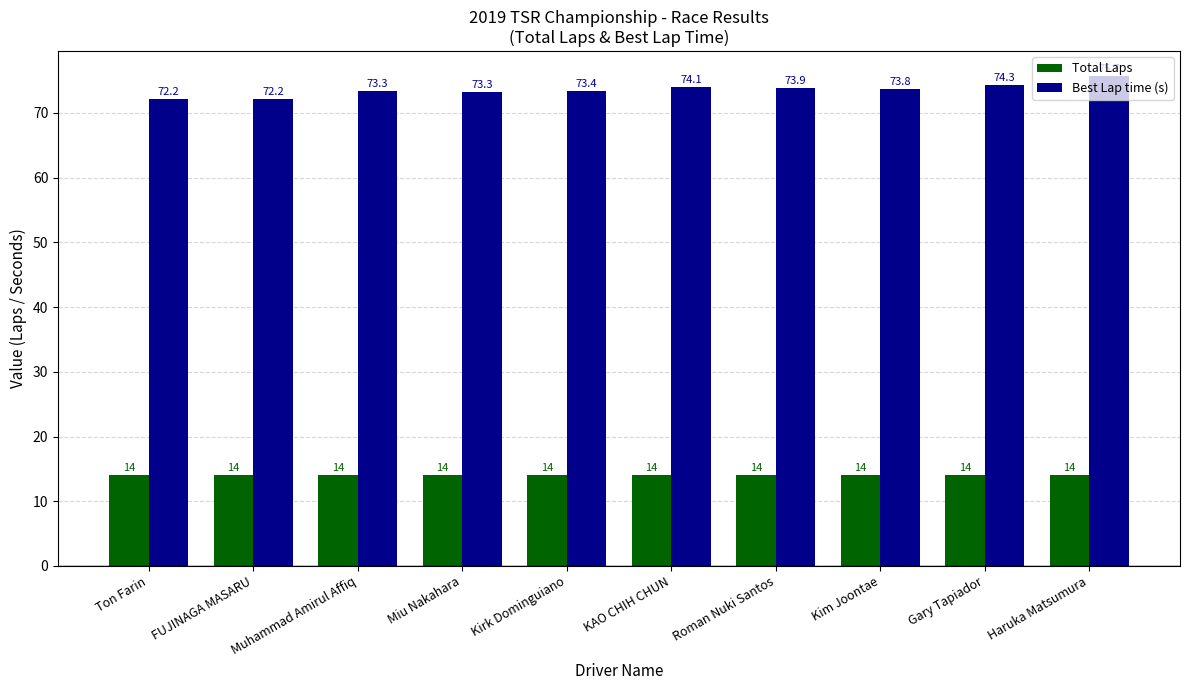

Reading left to right, what are all the values shown in this chart?

Total Laps: Ton Farin=14.0	FUJINAGA MASARU=14.0	Muhammad Amirul Affiq=14.0	Miu Nakahara=14.0	Kirk Dominguiano=14.0	KAO CHIH CHUN=14.0	Roman Nuki Santos=14.0	Kim Joontae=14.0	Gary Tapiador=14.0	Haruka Matsumura=14.0
Best Lap time (s): Ton Farin=72.2	FUJINAGA MASARU=72.2	Muhammad Amirul Affiq=73.3	Miu Nakahara=73.3	Kirk Dominguiano=73.4	KAO CHIH CHUN=74.1	Roman Nuki Santos=73.9	Kim Joontae=73.8	Gary Tapiador=74.3	Haruka Matsumura=75.7